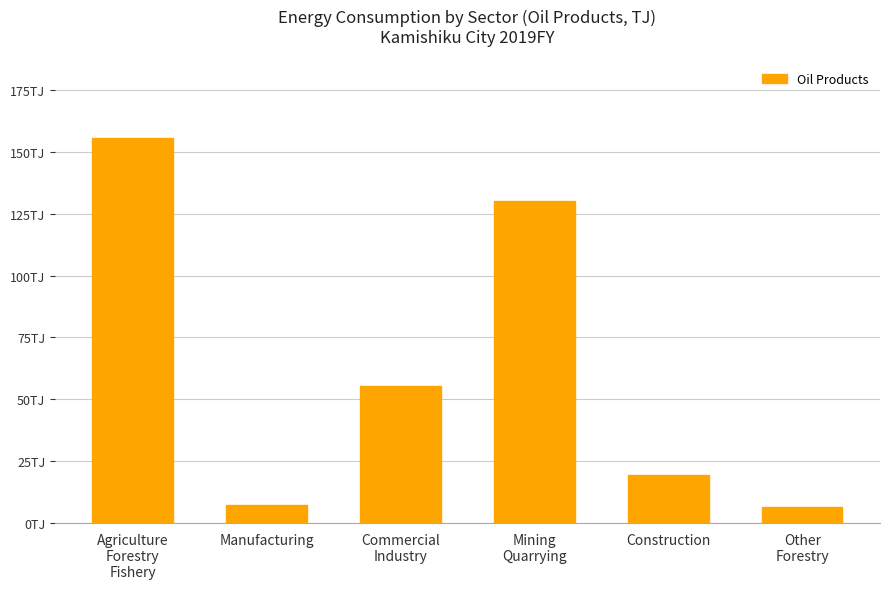

Count the number of data series in this chart.

1